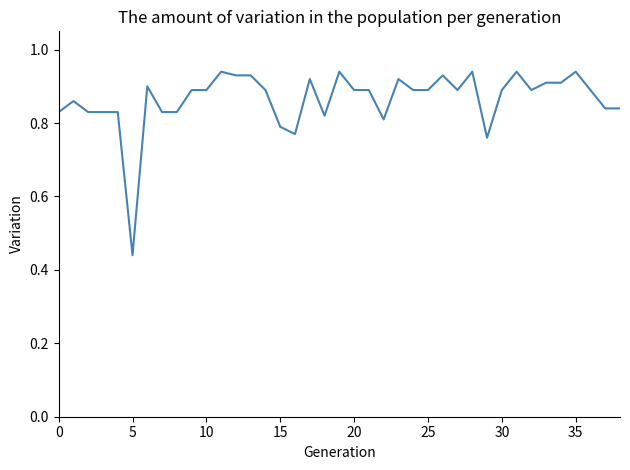

Does the chart have visible grid lines?

No